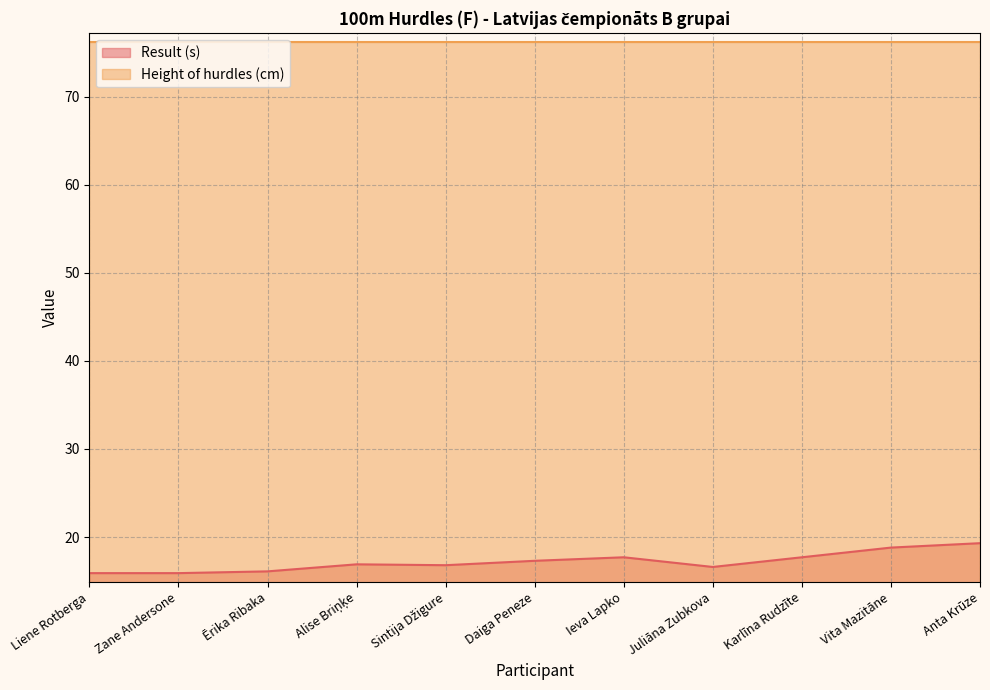

Between Alise Briņķe and Vita Mazitāne, which is larger?

Vita Mazitāne